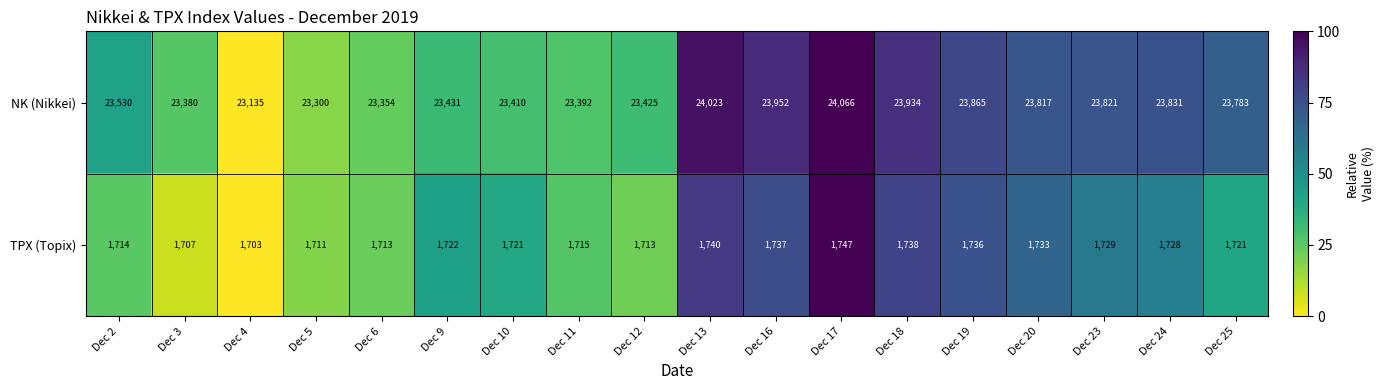

How many data points does each series have?

18